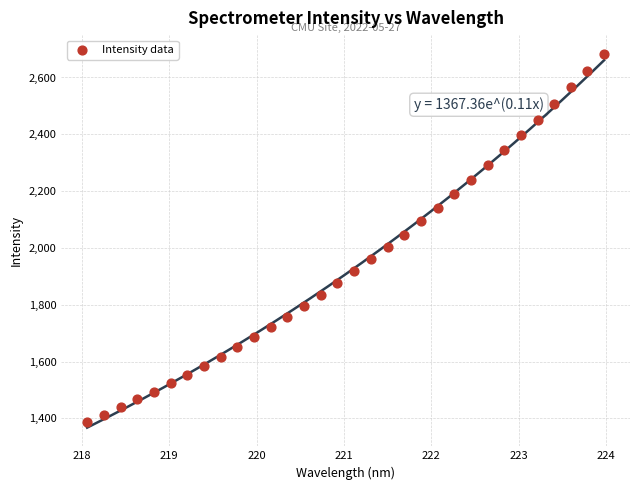

What is the range of X values (max minus min)?

5.9